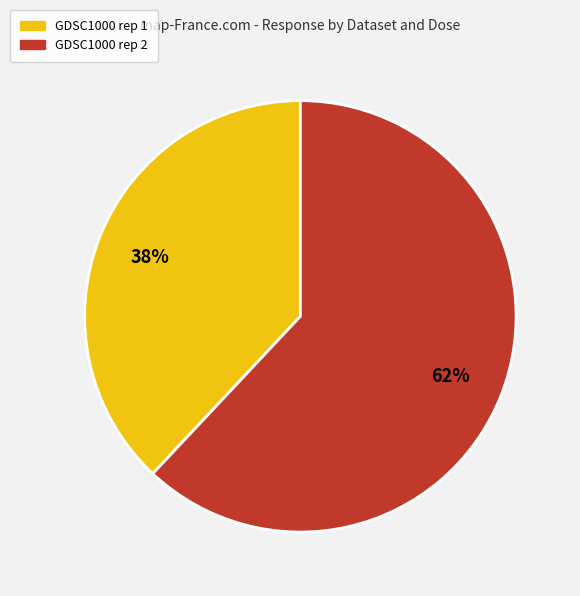

Count the number of slices in the pie.

2